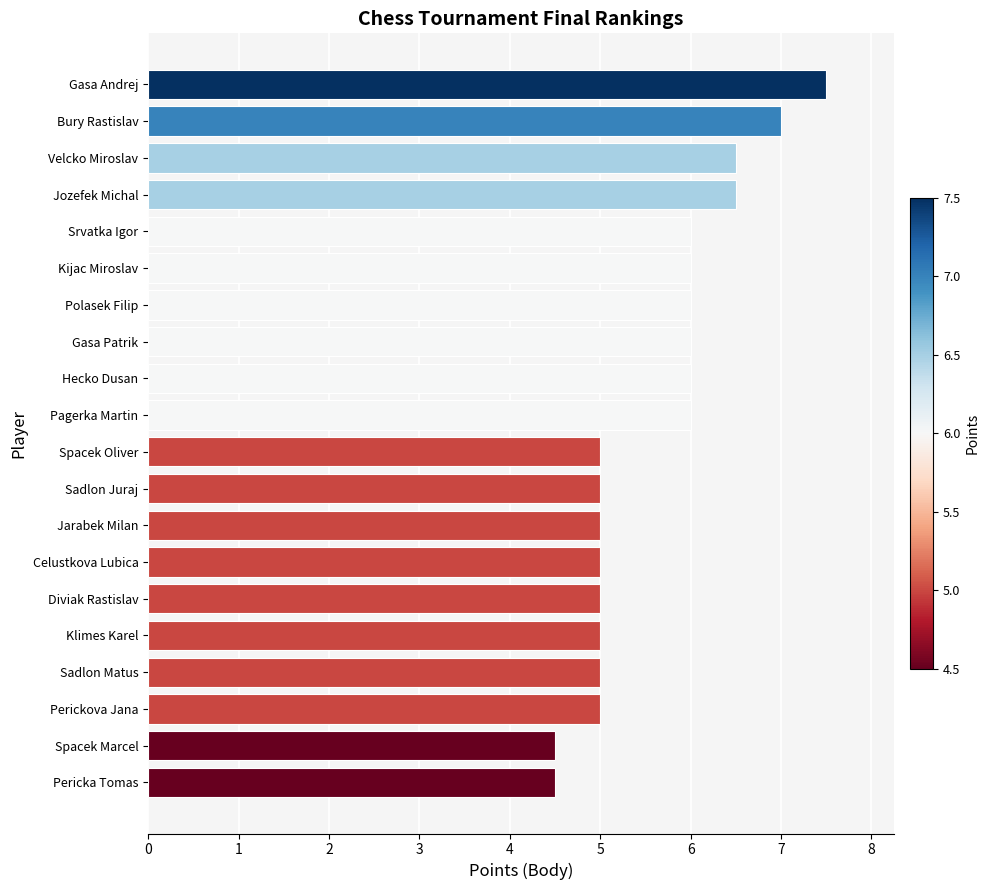

Between Pagerka Martin and Sadlon Matus, which is larger?

Pagerka Martin